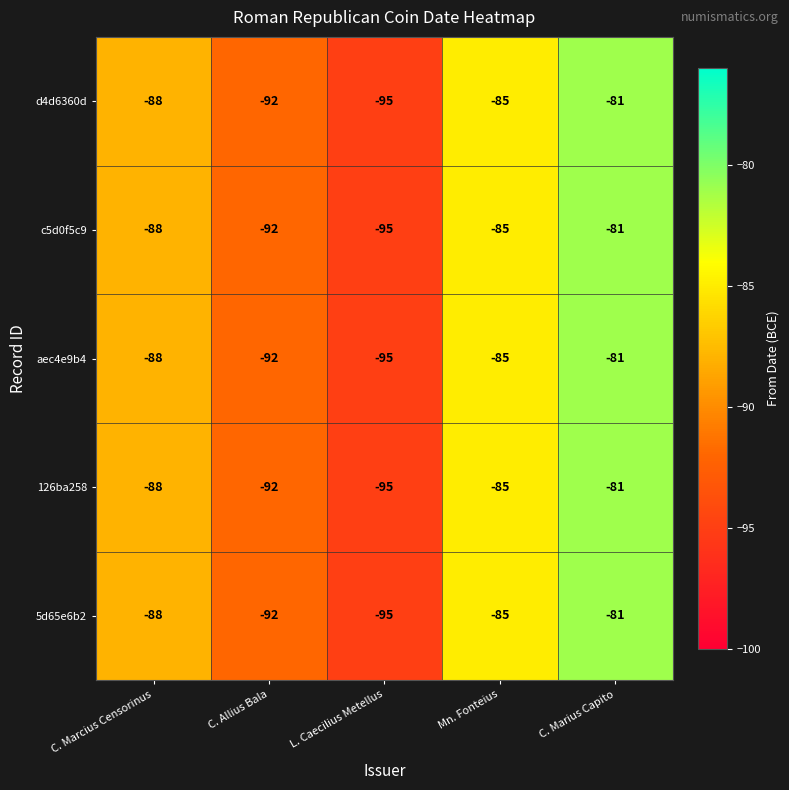

At which label does aec4e9b4 first exceed -88?

Mn. Fonteius